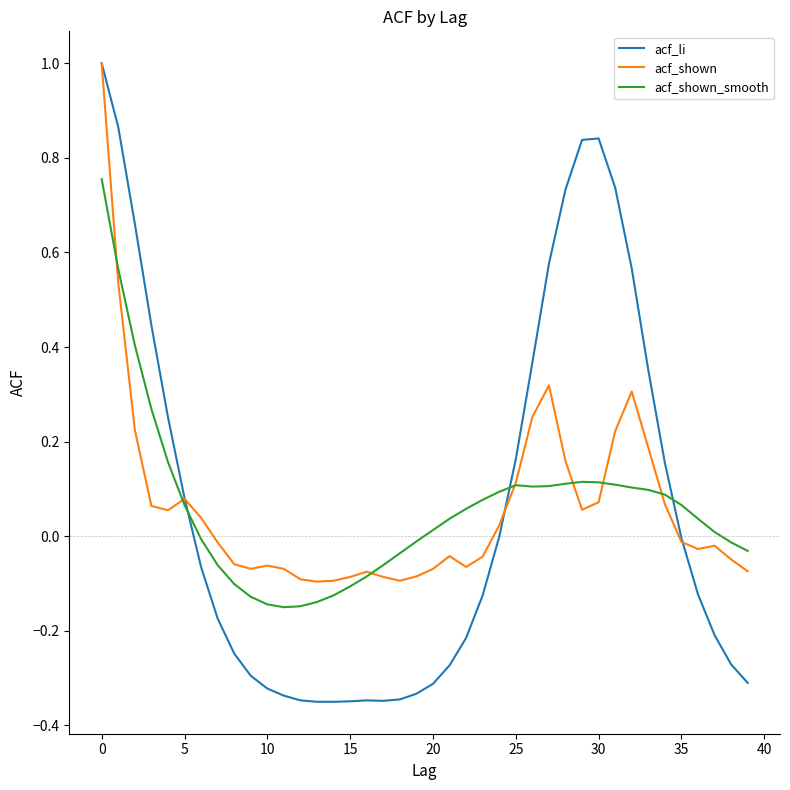

How many positive values does the acf_shown series have?

18